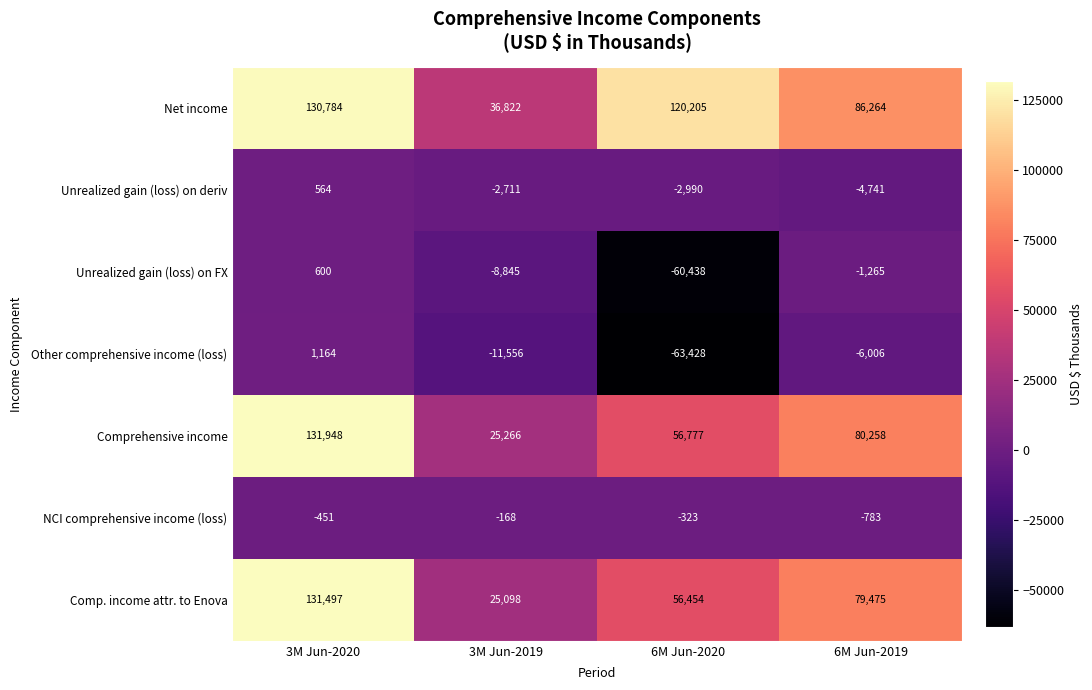

What is the greatest value displayed?

131948